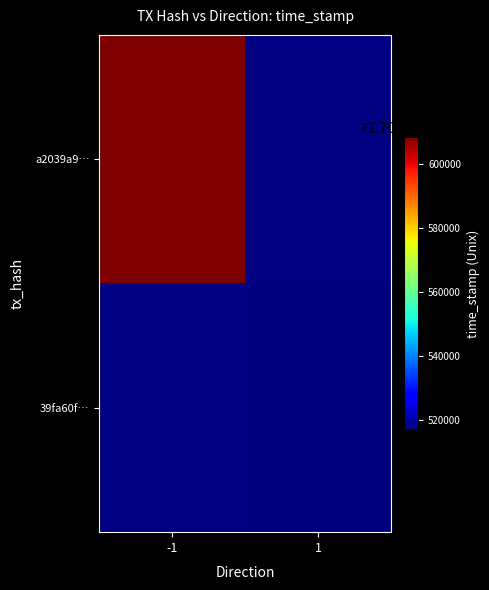

The value of 39fa60f… at 1 is 1701516897.0. True or false?

True